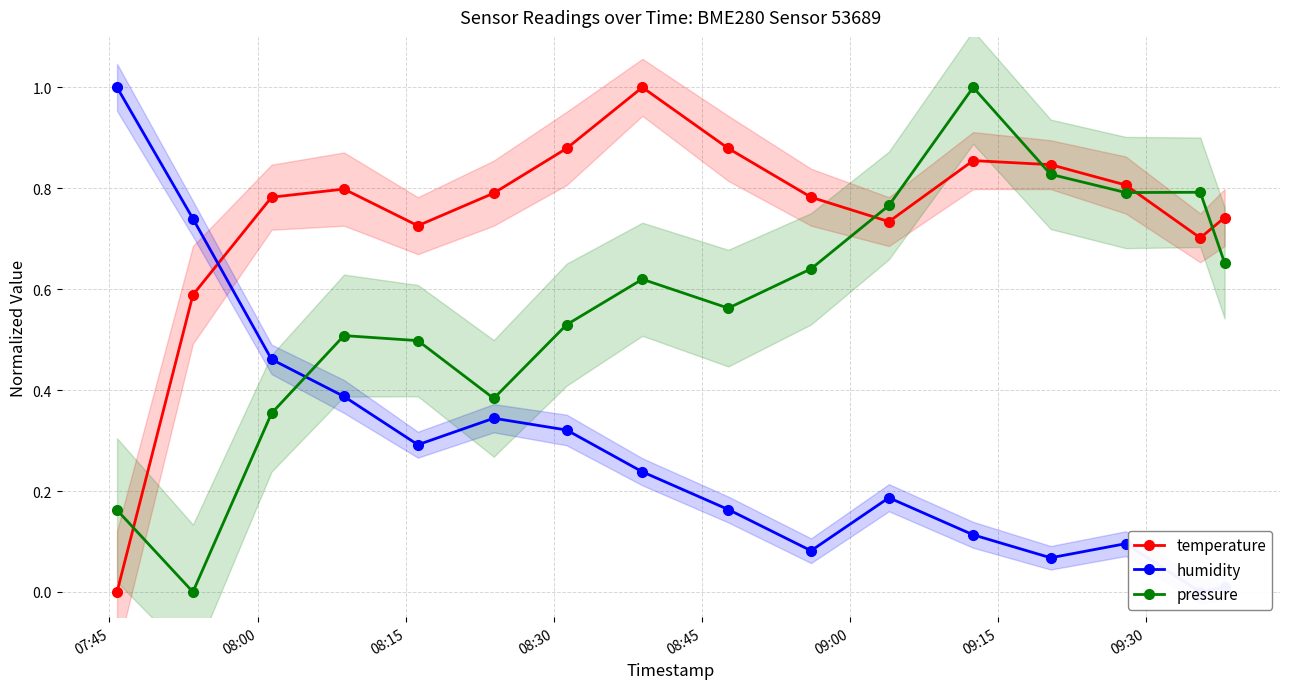

What is the value of the temperature point at the 13th from the left?

0.8